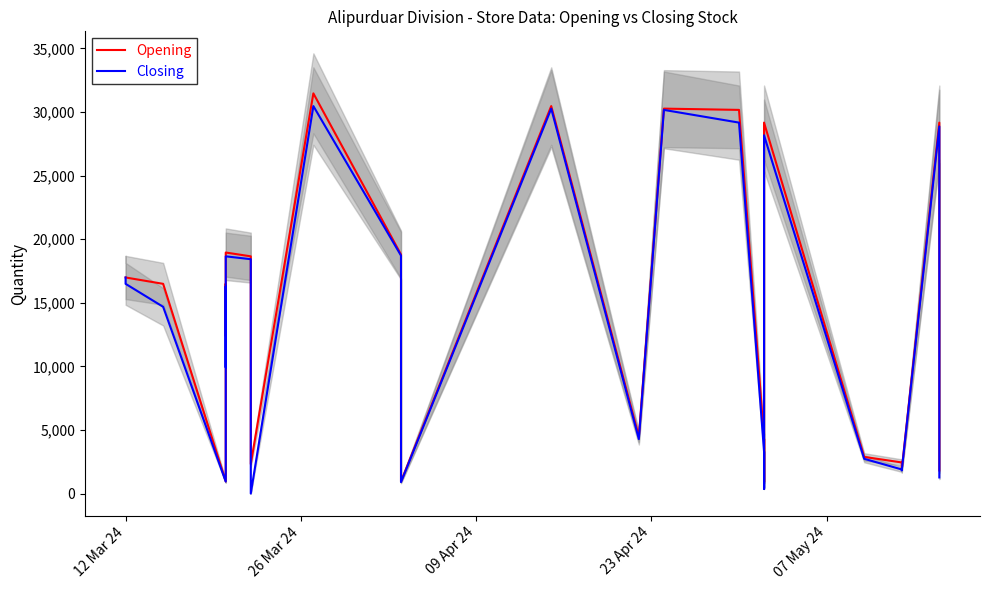

At which label does Opening first exceed 16490?

12 Mar 24